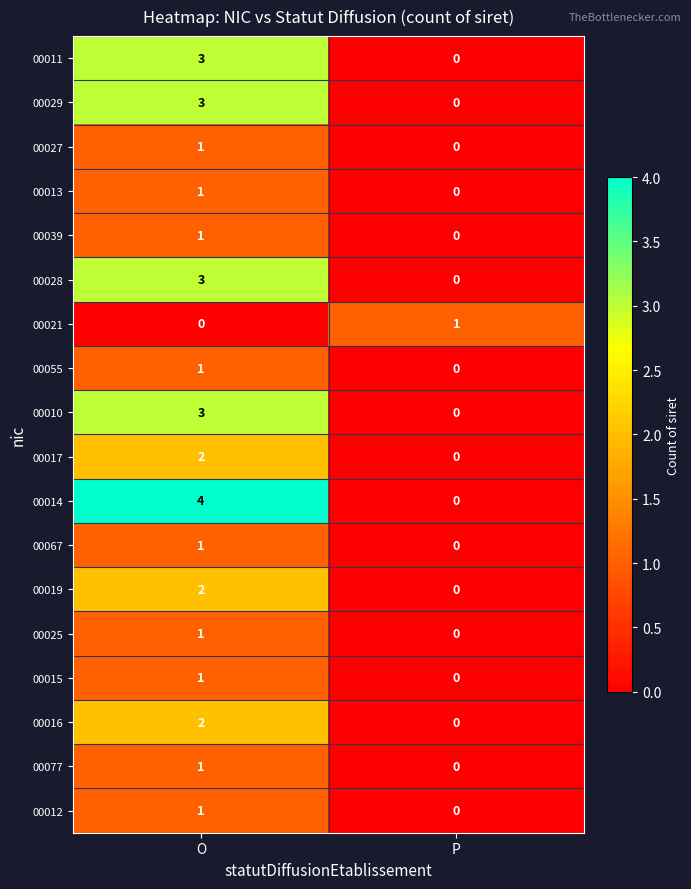

At which label does 00027 reach its minimum?

P